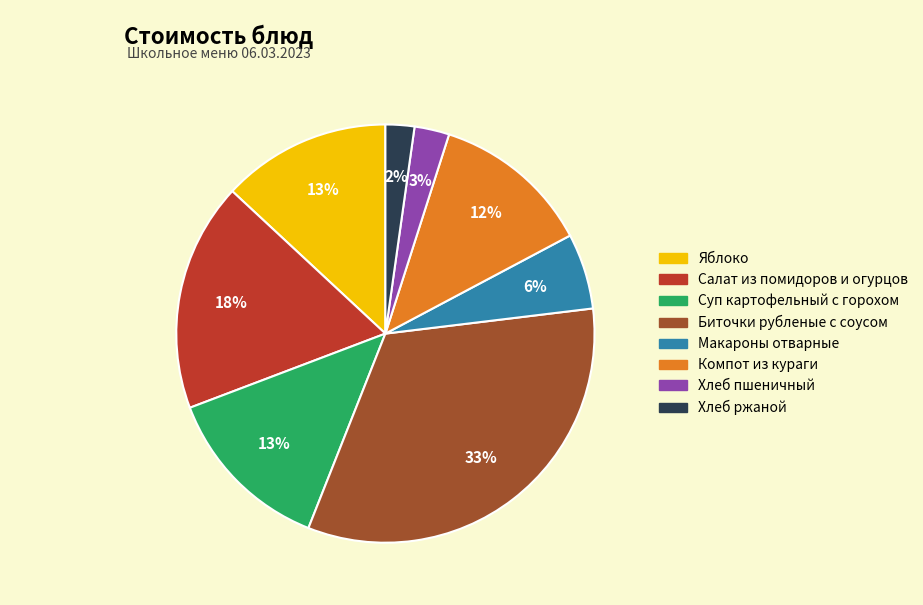

Is there any slice that represents more than half of the pie?

No